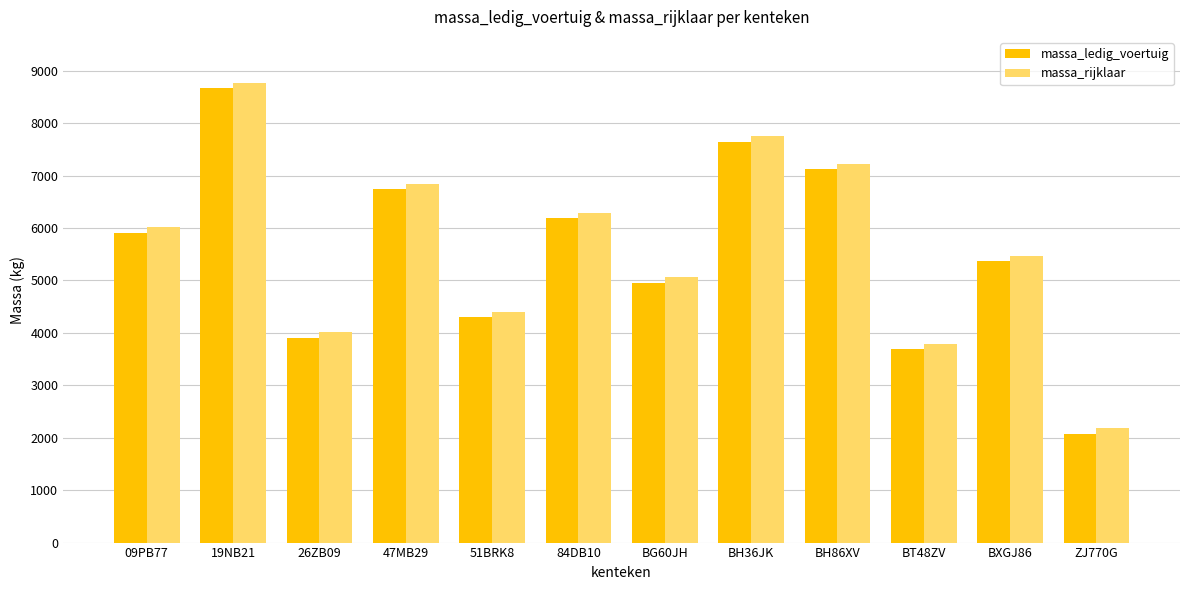

What are all the series names shown in the legend?

massa_ledig_voertuig, massa_rijklaar